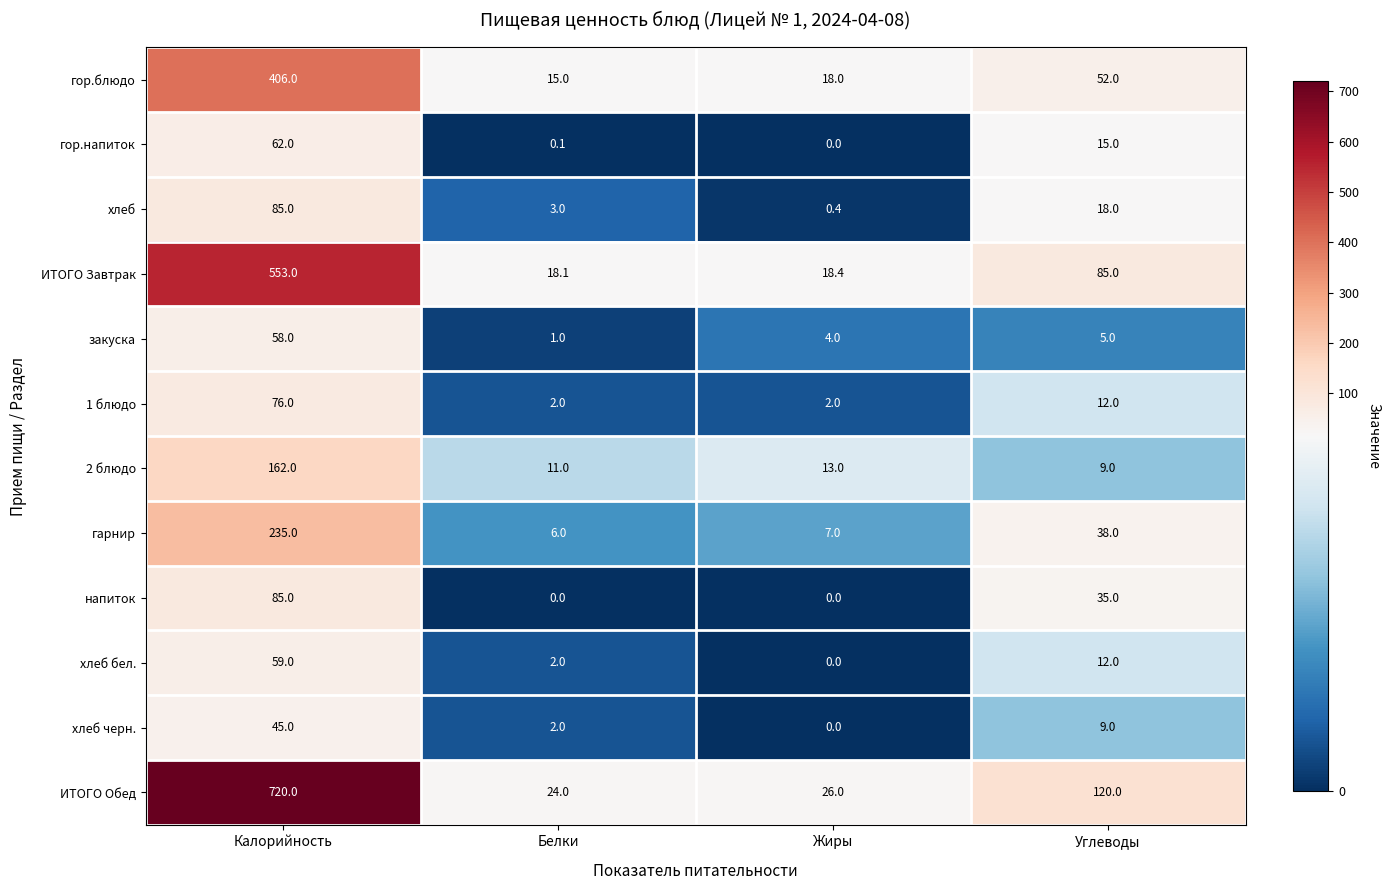

Is it true that хлеб бел. equals 2.7 at Белки?

False